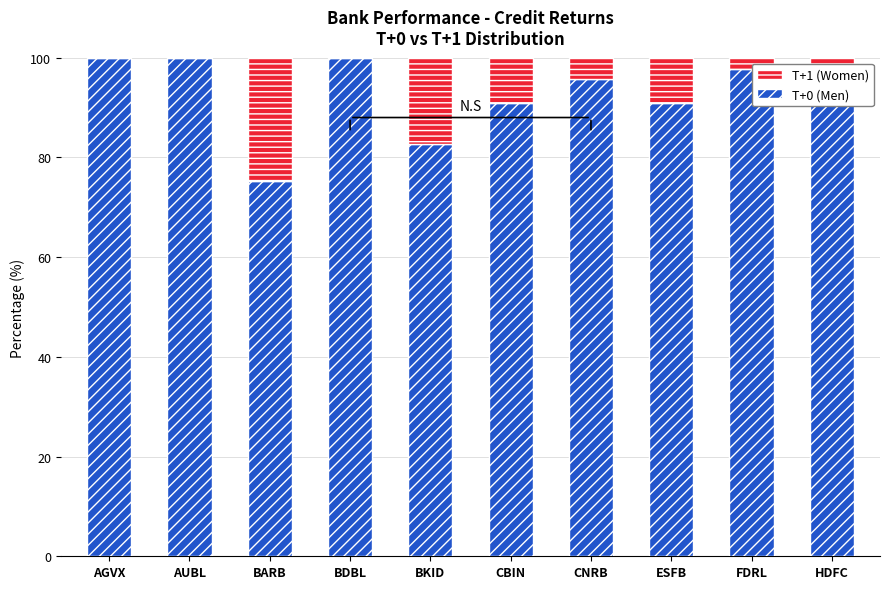

True or false: T+0 (Men) has a value of 151.6 at CNRB.

False